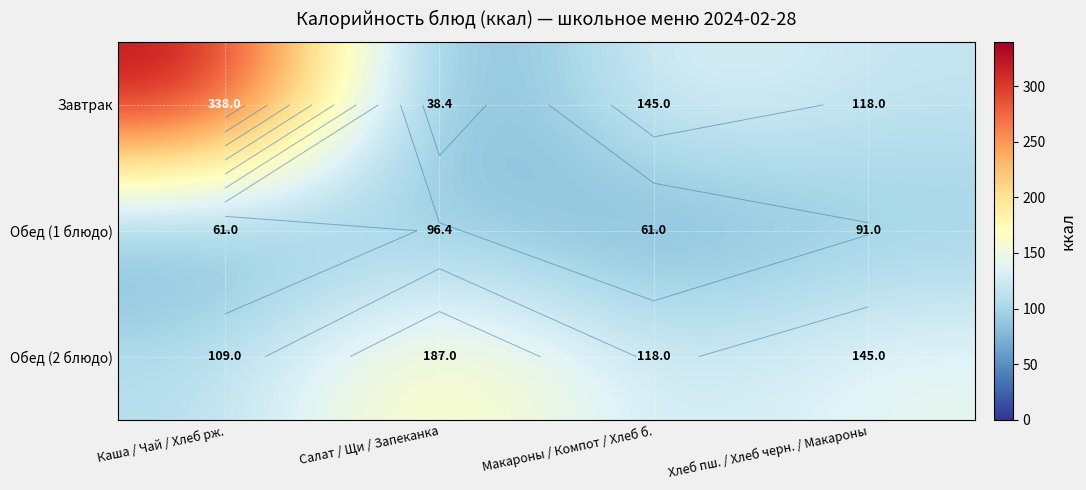

List the series in order of their peak value, lowest first.

Обед (1 блюдо), Обед (2 блюдо), Завтрак